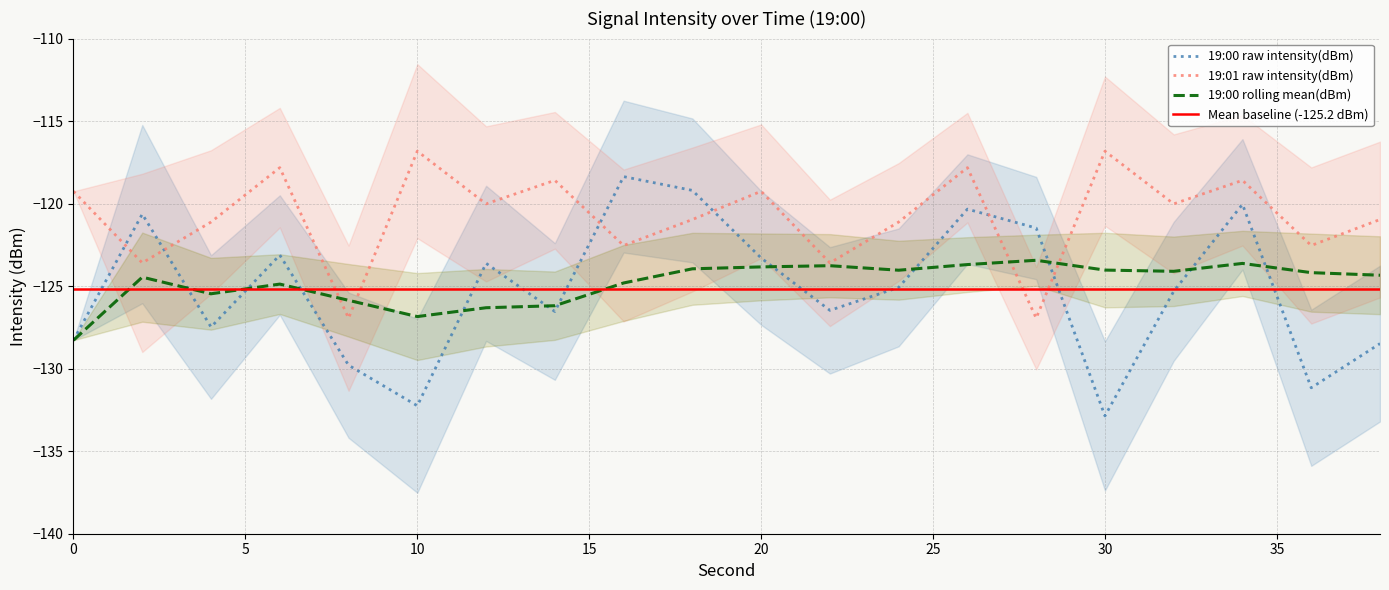

Which series ends up on top after the final intersection of 19:00 rolling_mean and 19:00 intensity(dBm)?

19:00 rolling_mean